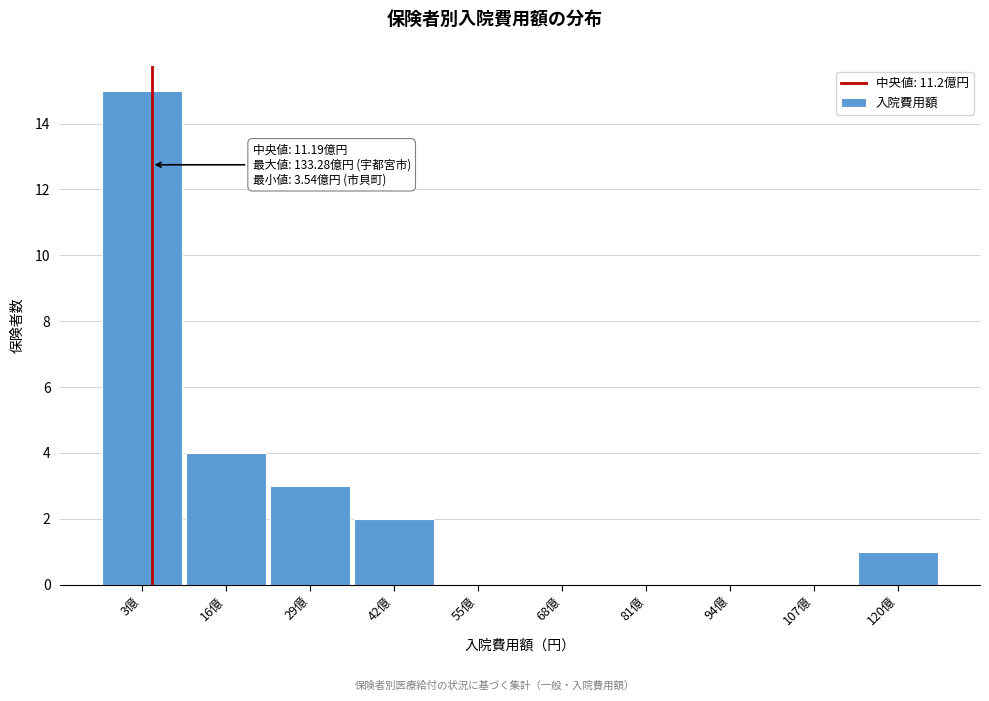

Reading right to left, what are all the values shown in this chart?

120億=1	107億=0	94億=0	81億=0	68億=0	55億=0	42億=2	29億=3	16億=4	3億=15